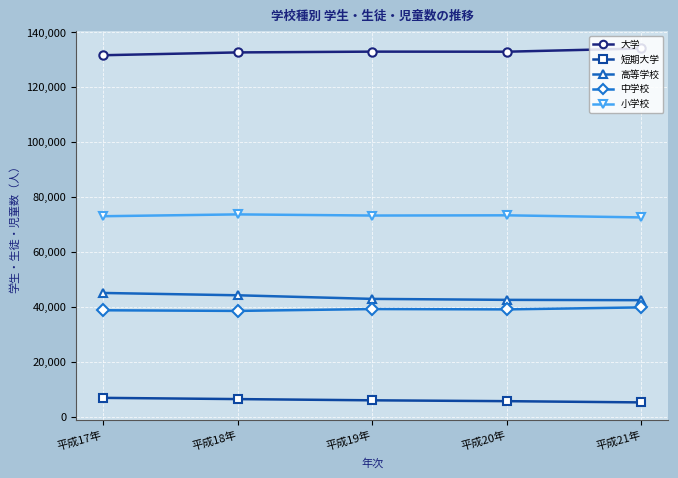

What is the label of the 1st point from the right?

平成21年